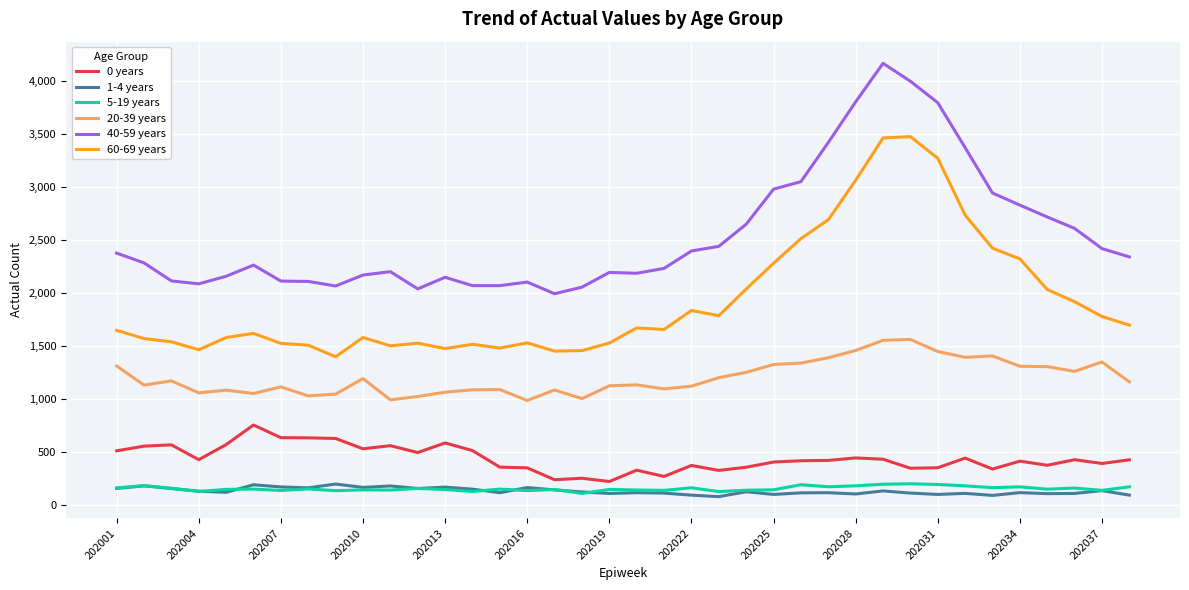

Which series has the largest total across all categories?

40-59 years